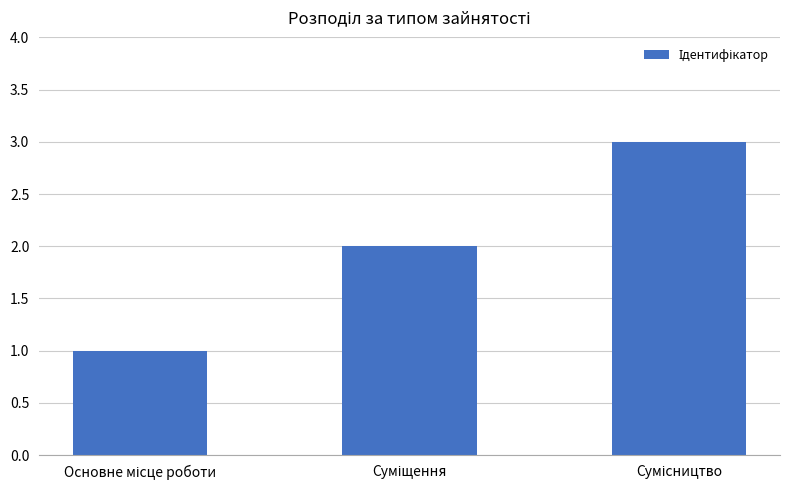

What is the sum of all values?

6